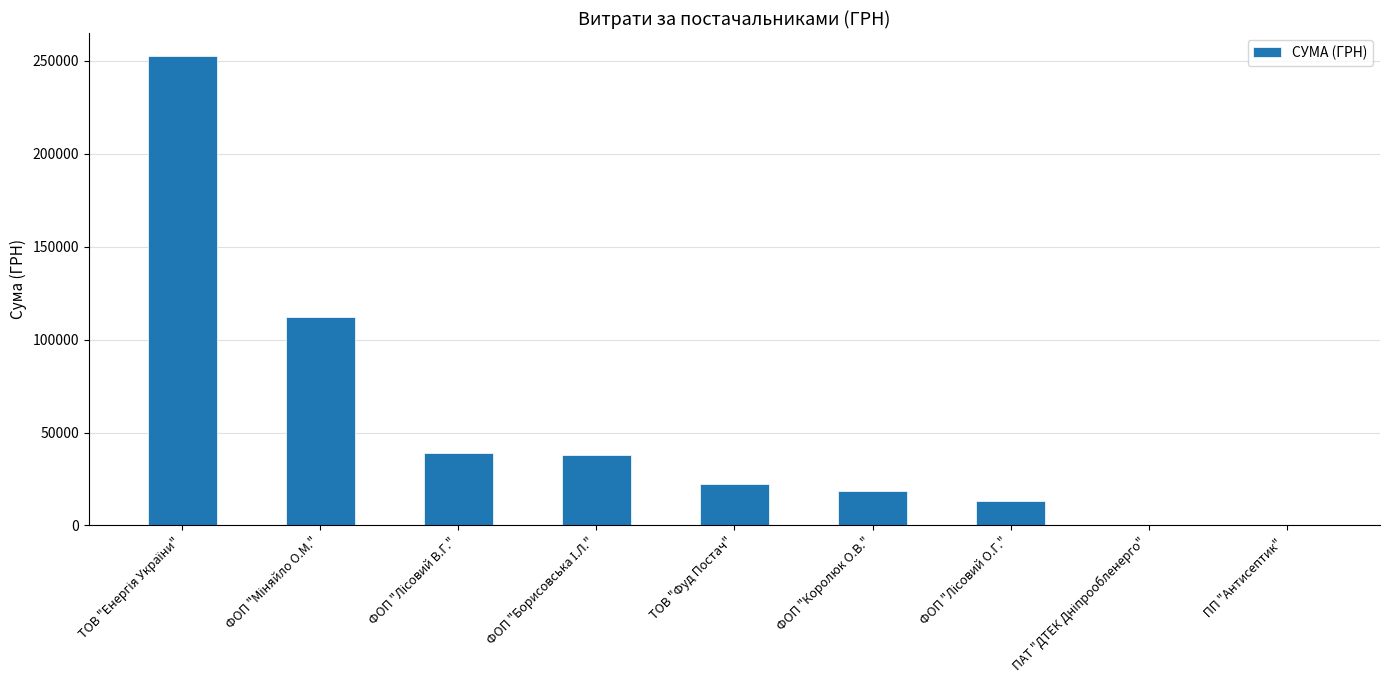

The chart shows a value of 5937.7 at ФОП "Королюк О.В.". True or false?

False